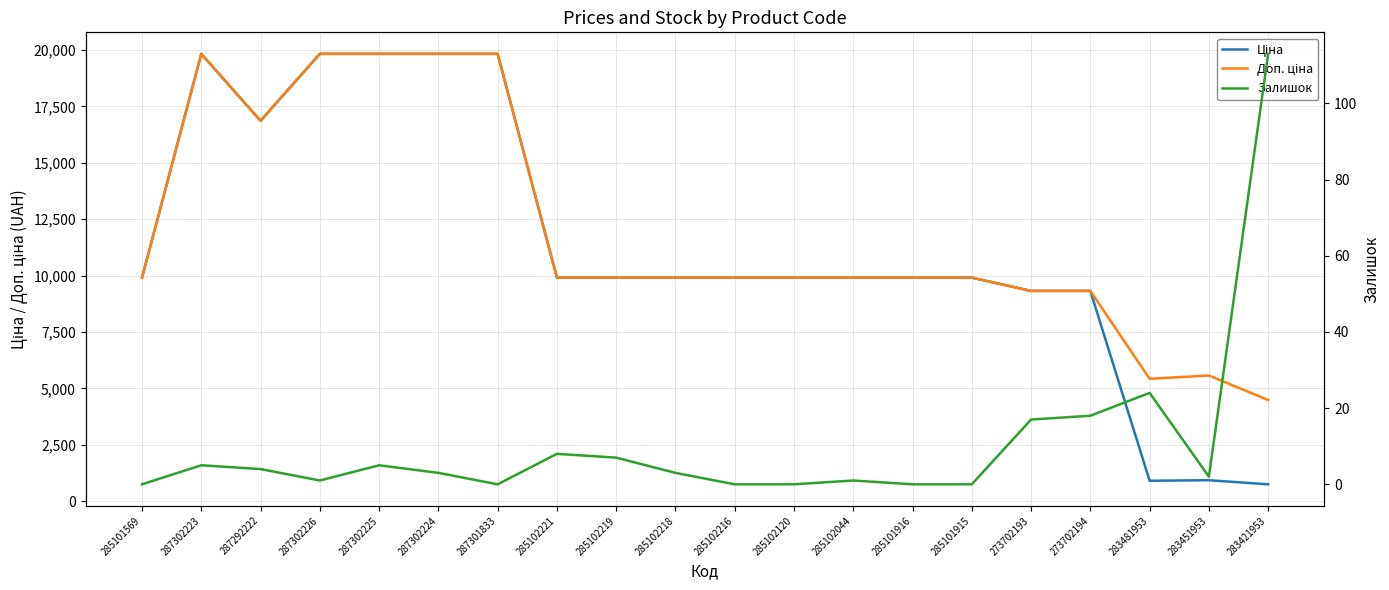

Reading left to right, list all the values displayed in this chart.

Ціна: 9908.5	19831.1	16863.2	19831.1	19831.1	19831.1	19831.1	9908.5	9908.5	9908.5	9908.5	9908.5	9908.5	9908.5	9908.5	9321.4	9321.4	904.3	928.3	747.2
Доп. ціна: 9908.5	19831.1	16863.2	19831.1	19831.1	19831.1	19831.1	9908.5	9908.5	9908.5	9908.5	9908.5	9908.5	9908.5	9908.5	9321.4	9321.4	5425.9	5569.9	4483.2
Залишок: 0.0	5.0	4.0	1.0	5.0	3.0	0.0	8.0	7.0	3.0	0.0	0.0	1.0	0.0	0.0	17.0	18.0	24.0	2.0	113.0